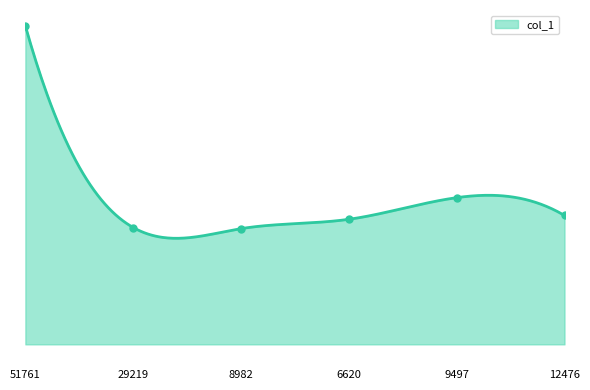

True or false: the data shows 15.4 at 6620.

True